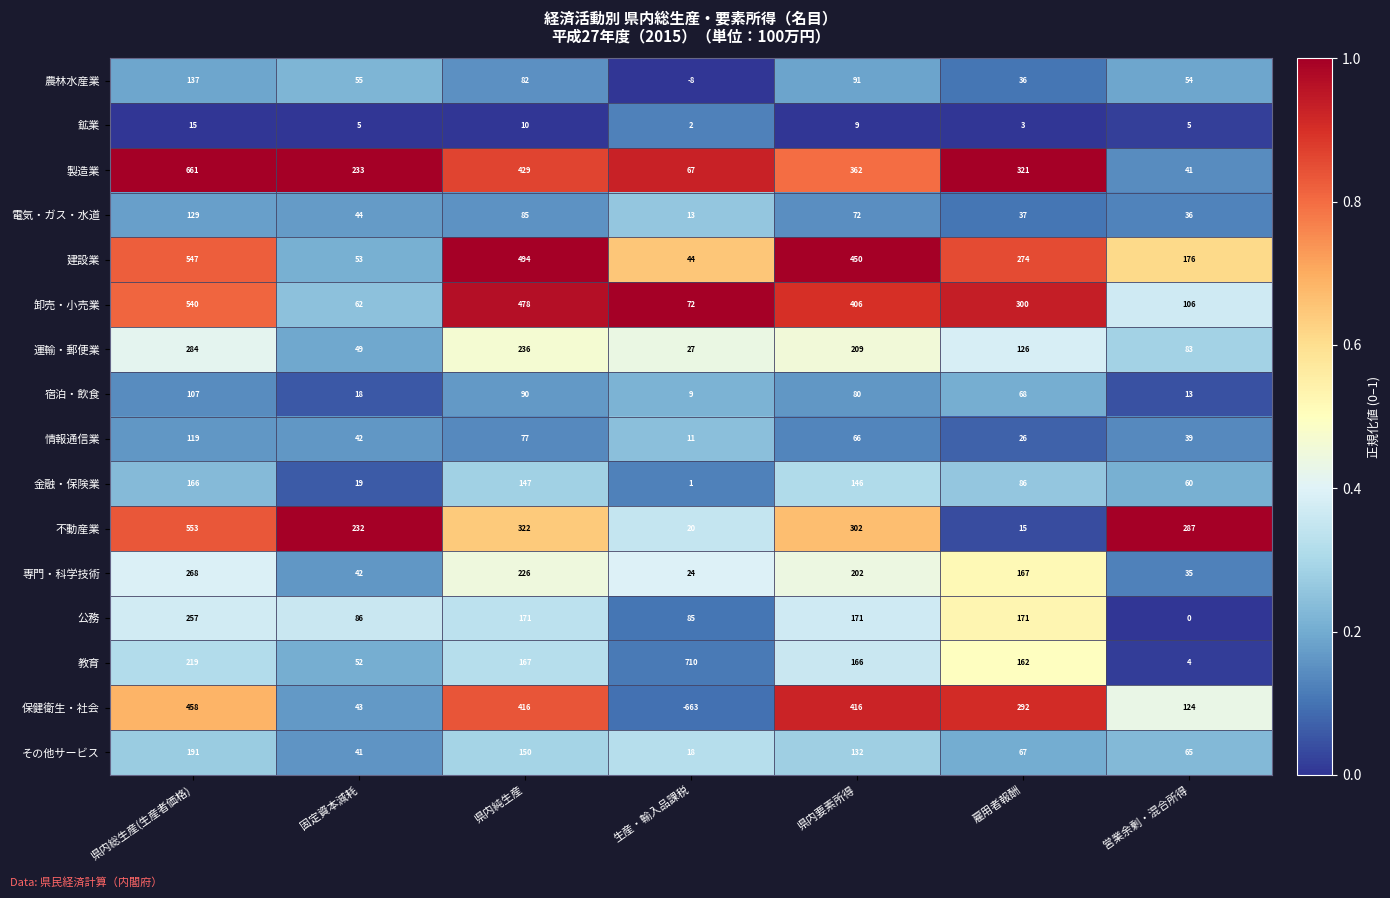

At which category does the chart reach its peak across all series?

生産・輸入品課税